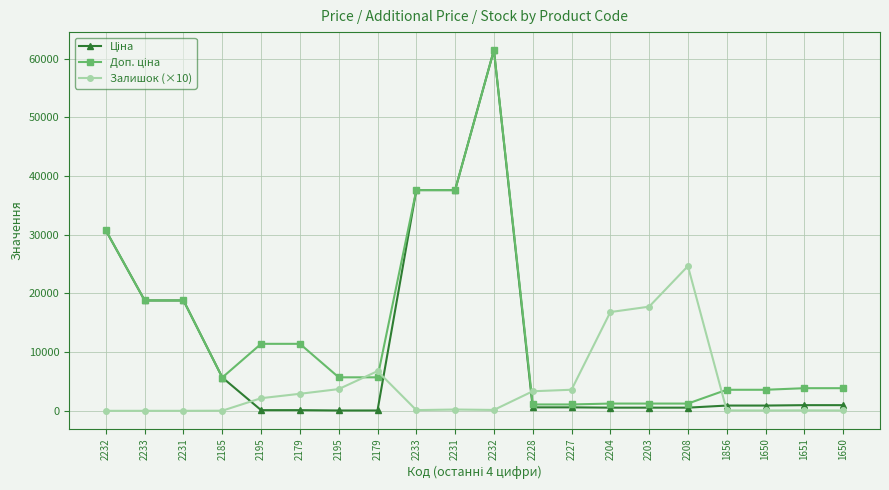

At which category is the sum across all series the highest?

2232